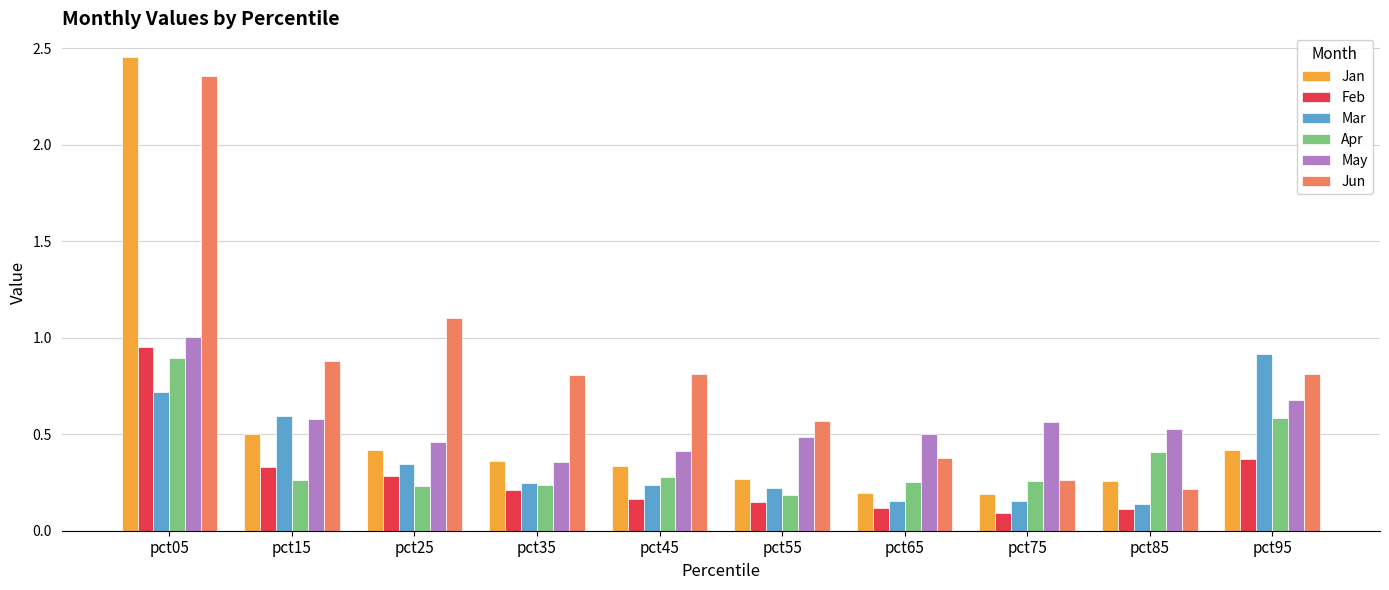

The Jan series shows 0.4 at pct85. True or false?

False